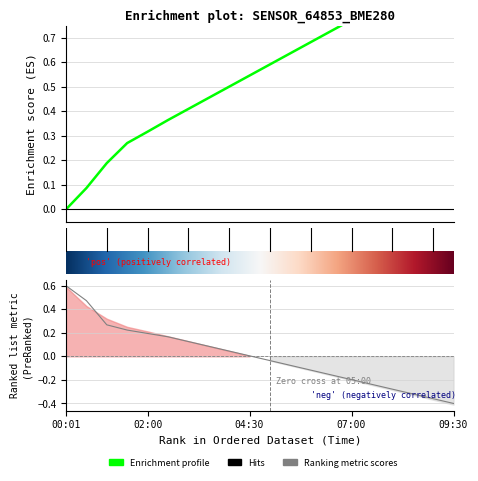

The value of pressure at 04:00 is 0.0. True or false?

False